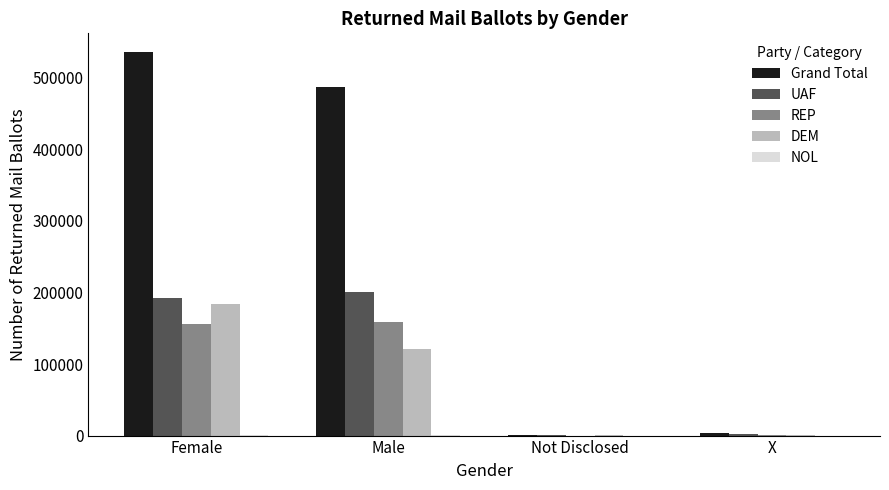

How many categories are shown in the chart?

4